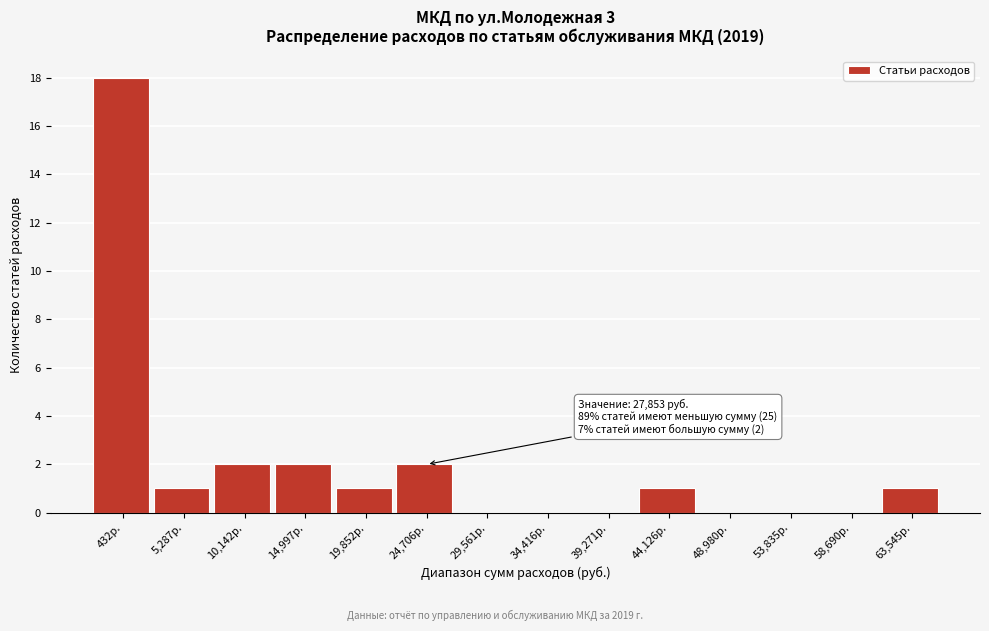

Reading right to left, extract all data points from this chart.

63,545р.=1	58,690р.=0	53,835р.=0	48,980р.=0	44,126р.=1	39,271р.=0	34,416р.=0	29,561р.=0	24,706р.=2	19,852р.=1	14,997р.=2	10,142р.=2	5,287р.=1	432р.=18